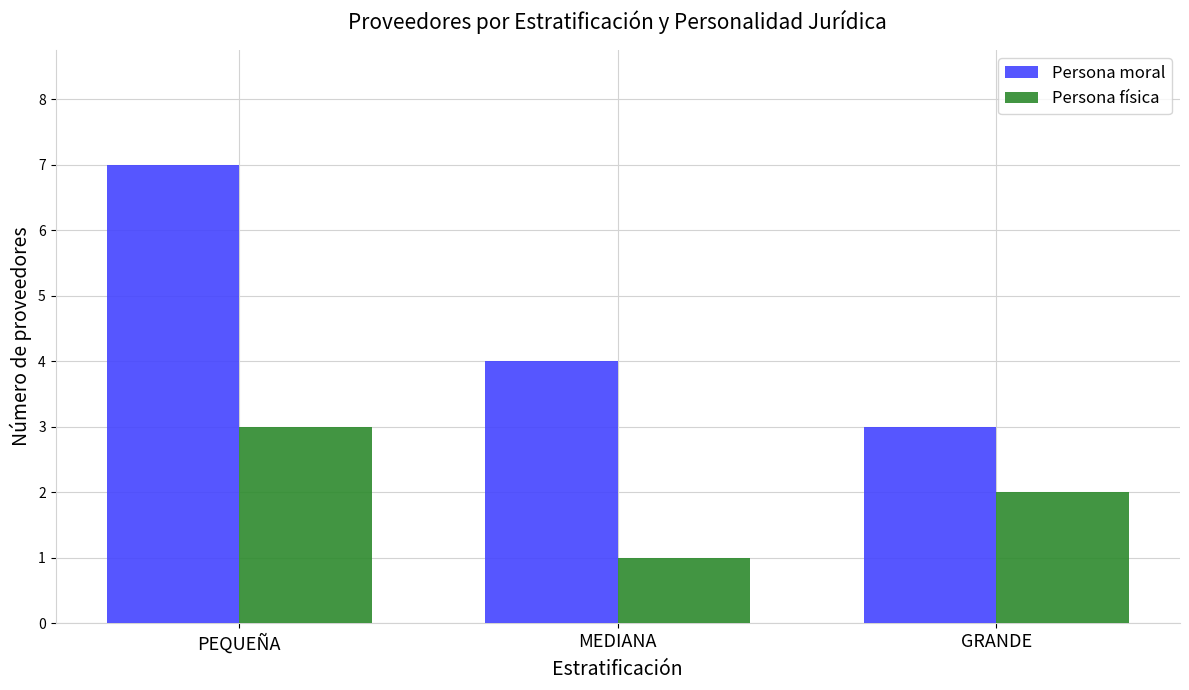

How many series are shown in this chart?

2